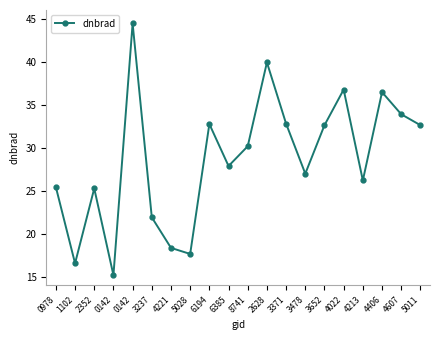

Reading left to right, list all the values displayed in this chart.

25.4	16.5	25.2	15.2	44.4	21.9	18.3	17.6	32.7	27.8	30.2	39.9	32.8	27.0	32.6	36.7	26.2	36.4	33.9	32.6